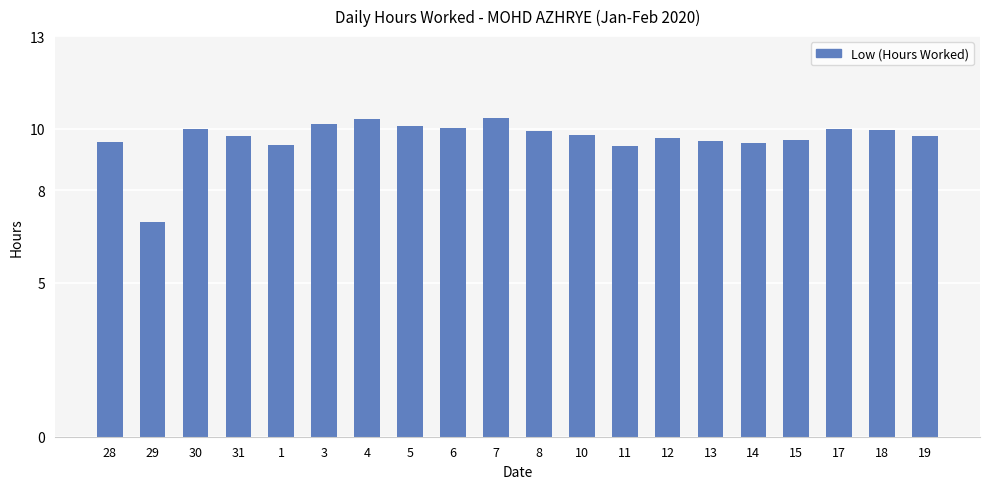

What is the difference between the maximum and minimum values?

3.4